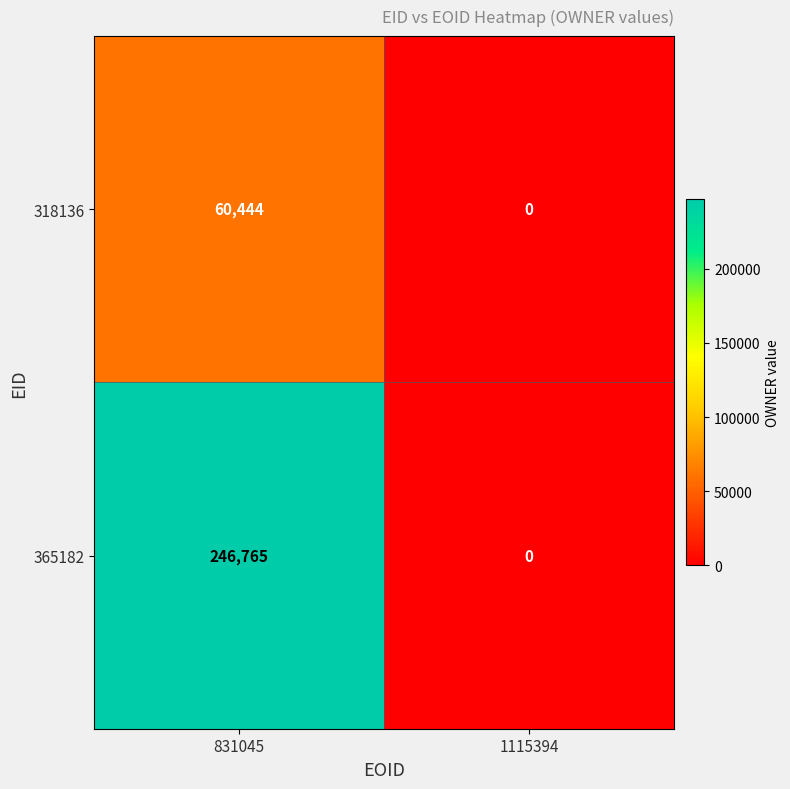

What value does the 318136 series have at 831045?

60444